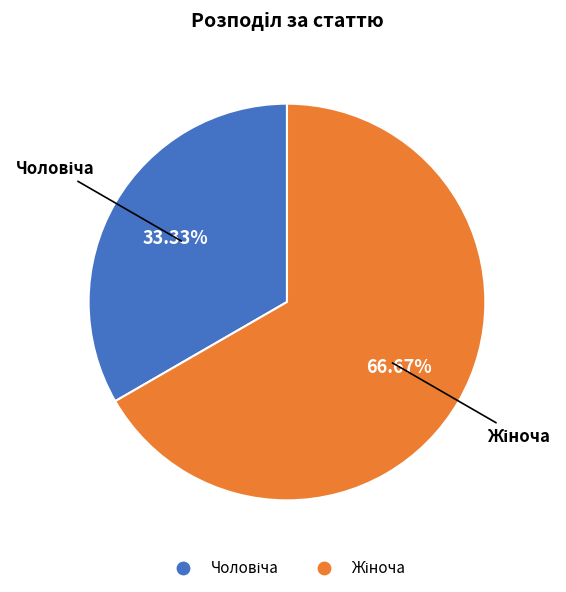

Is there any slice that represents more than half of the pie?

Yes